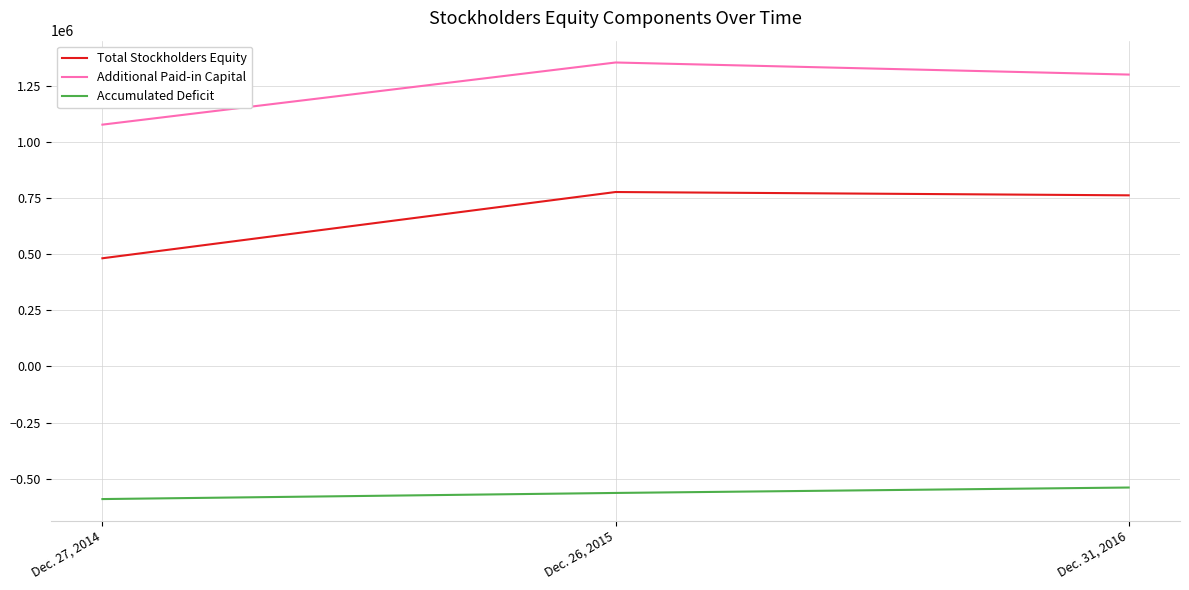

What is the difference between the second highest and minimum values in the Accumulated Deficit series?

27251